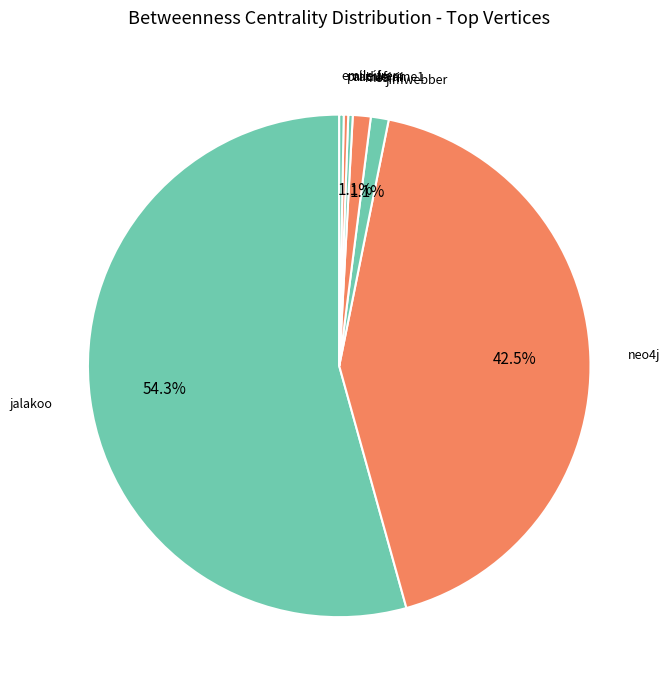

Count the number of slices in the pie.

7